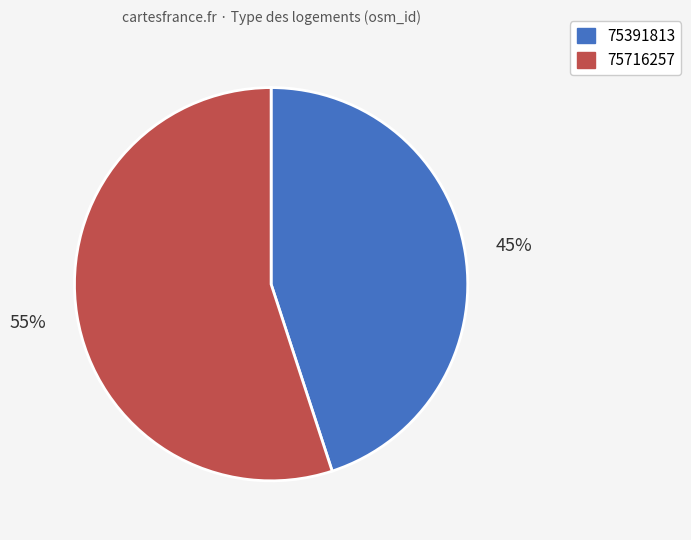

True or false: 75391813 accounts for 53% of the total.

False